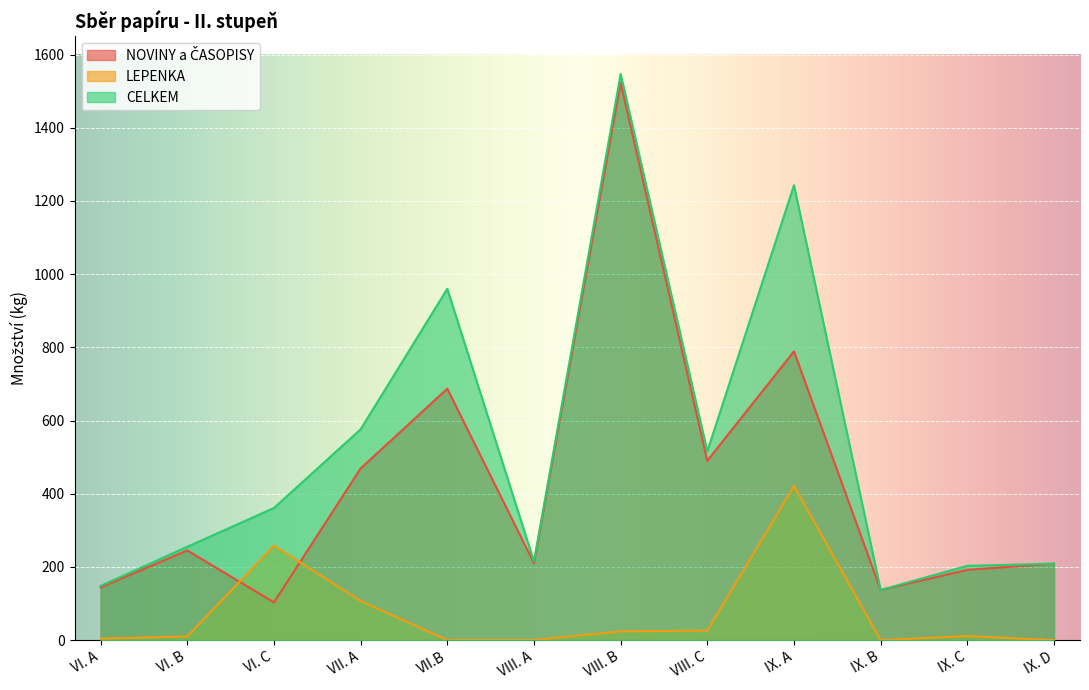

List the series in order of their peak value, lowest first.

LEPENKA, NOVINY a ČASOPISY, CELKEM